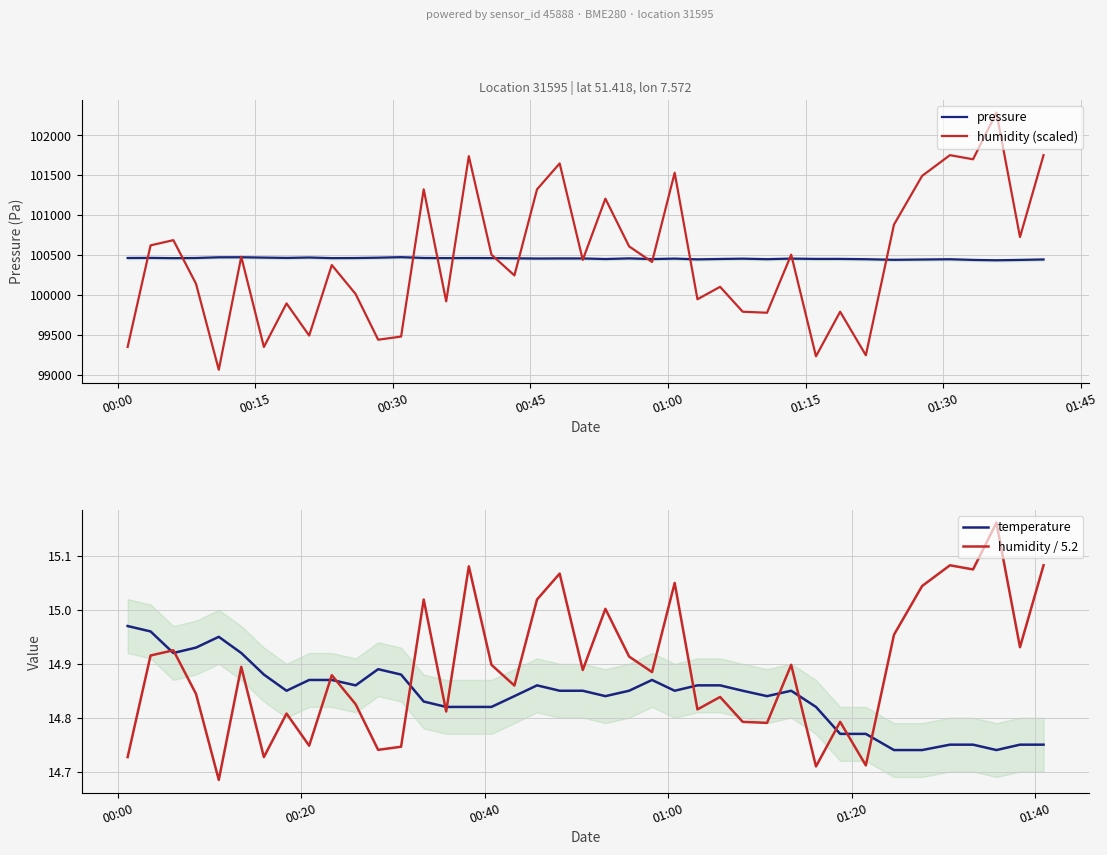

What is the minimum value for humidity (scaled)?

99066.2